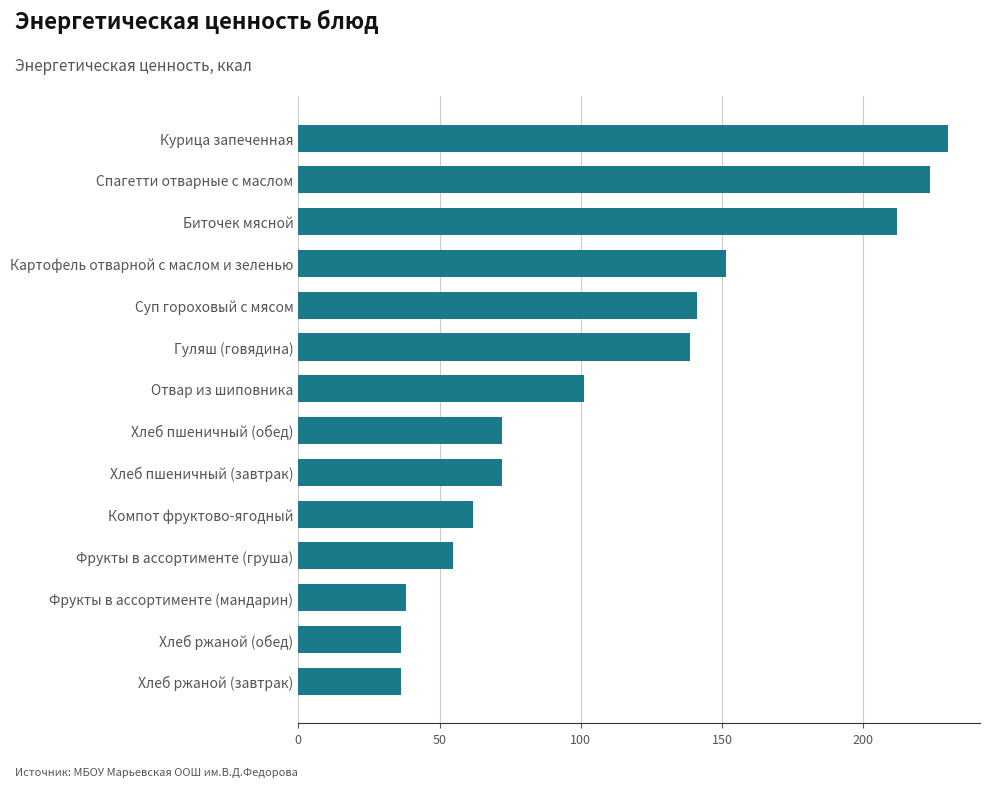

What is the maximum value shown in the chart?

229.8